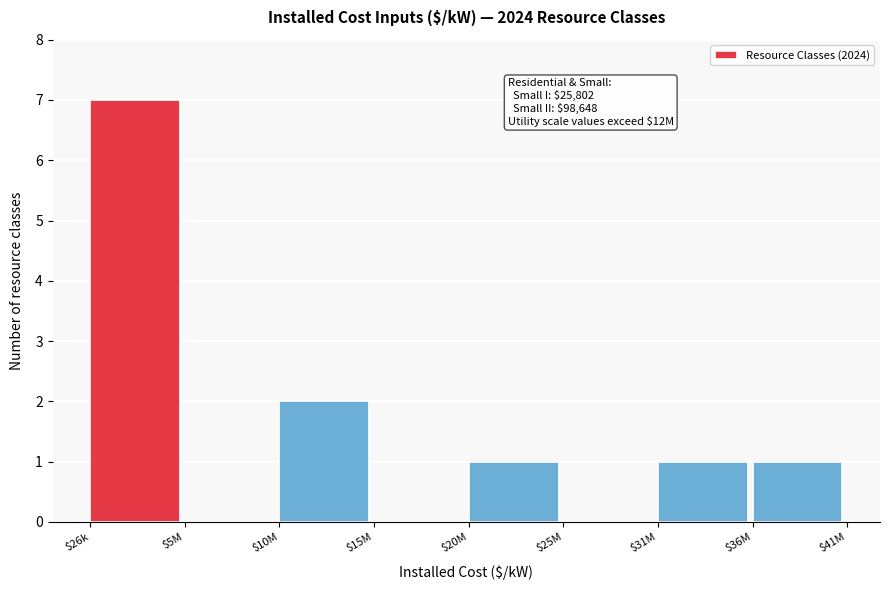

At which label is the value closest to 3?

$10M